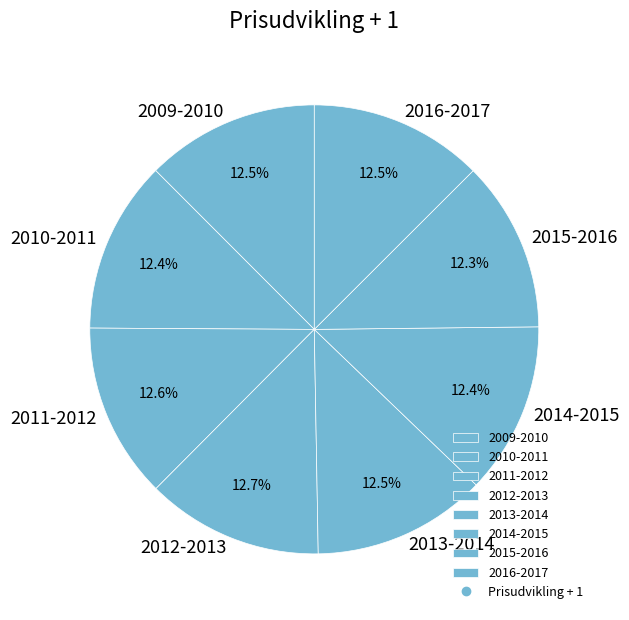

What percentage is NOT represented by 2011-2012?

87.4%